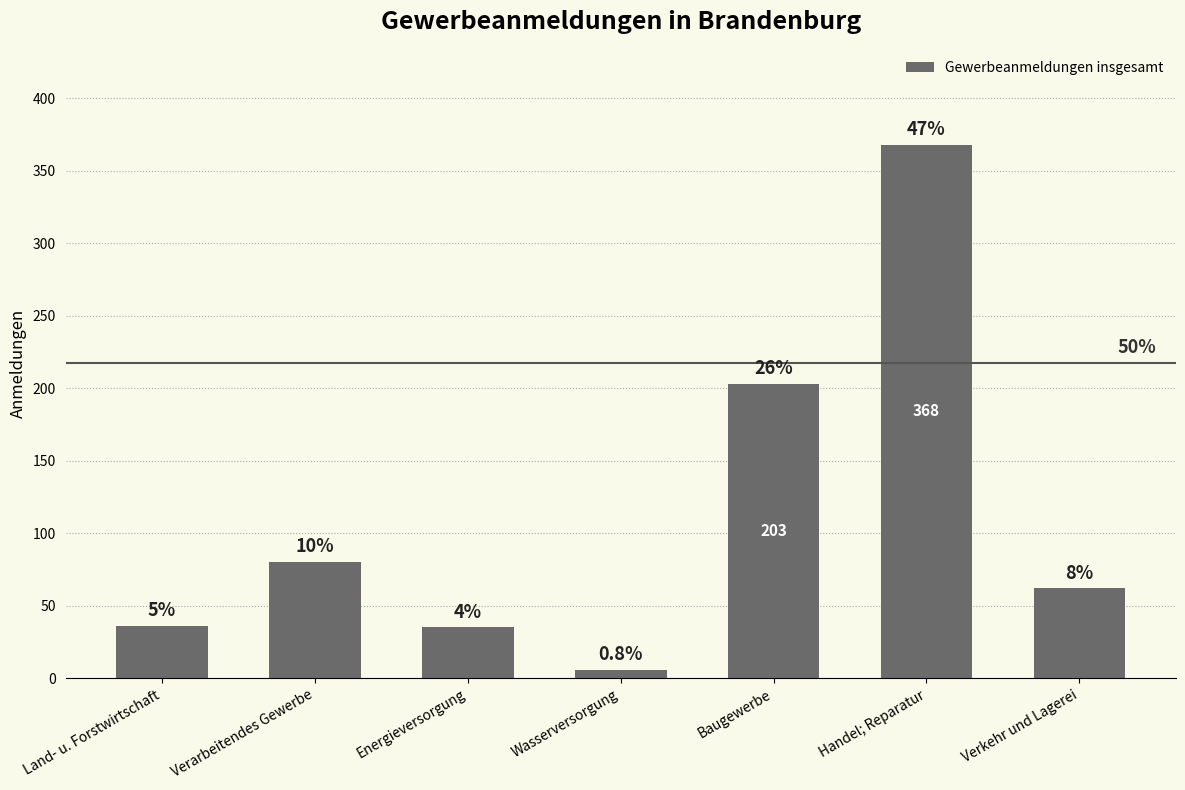

How many bars are there in total?

7